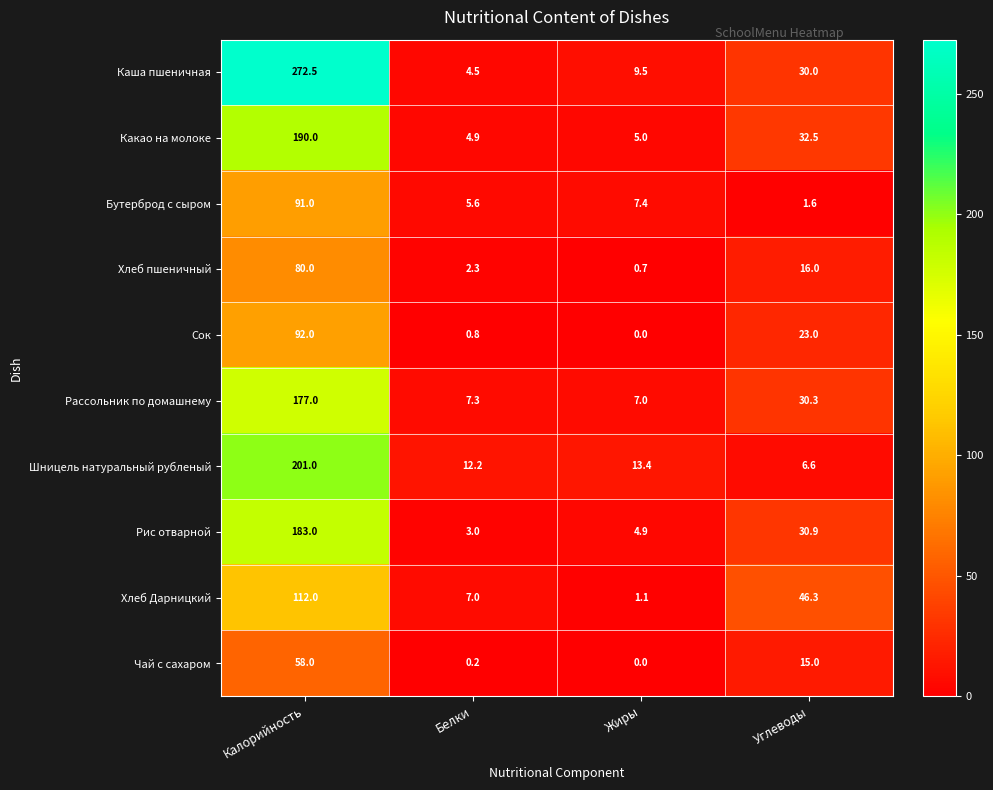

What is the greatest value displayed?

272.5